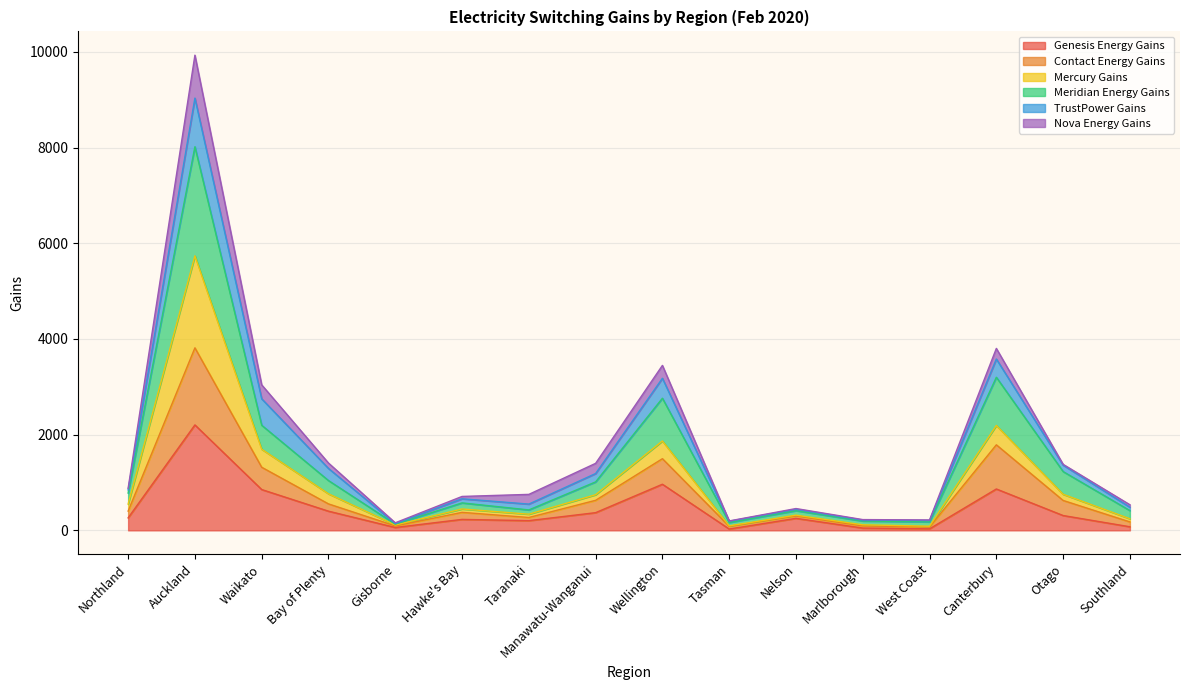

At which category is the sum across all series the highest?

Auckland